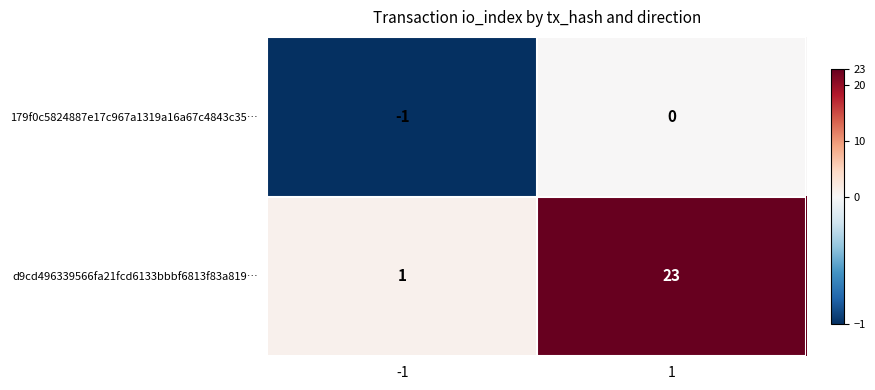

Rank the series by their maximum value, from highest to lowest.

d9cd496339566fa21fcd6133bbbf6813f83a819…, 179f0c5824887e17c967a1319a16a67c4843c35…